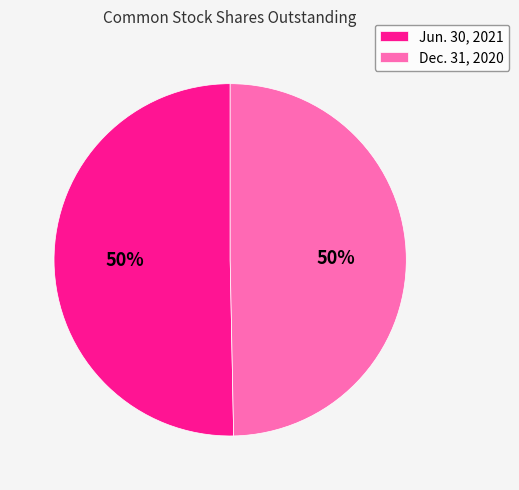

How many segments does this pie chart have?

2